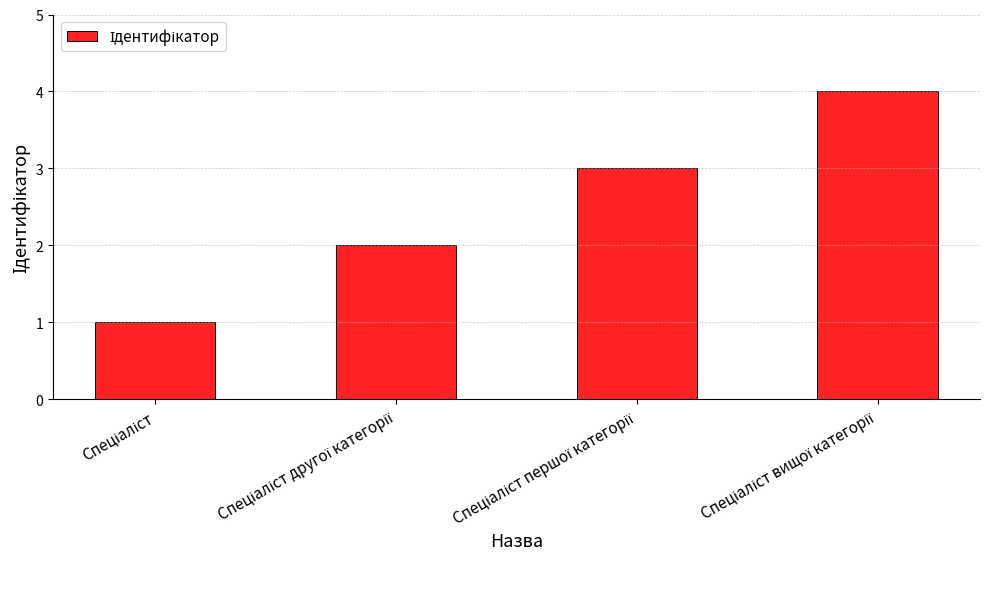

What is the sum of all values?

10